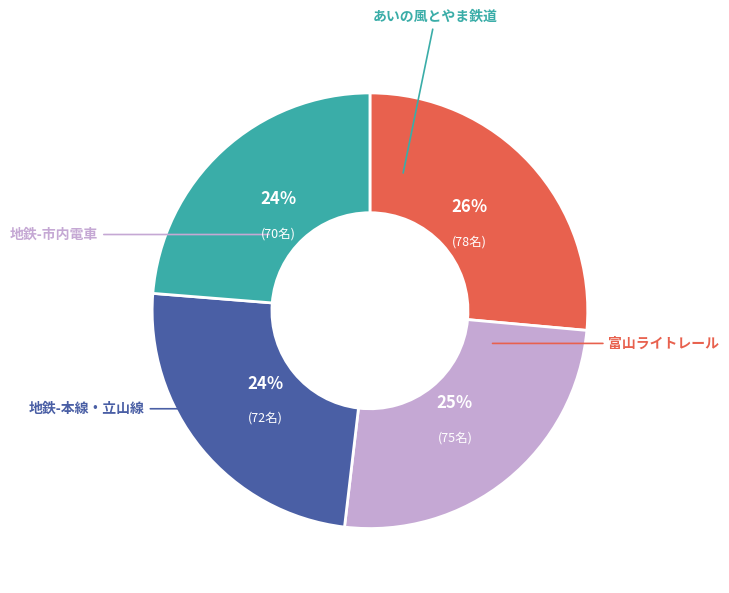

Is there a majority slice in this chart?

No